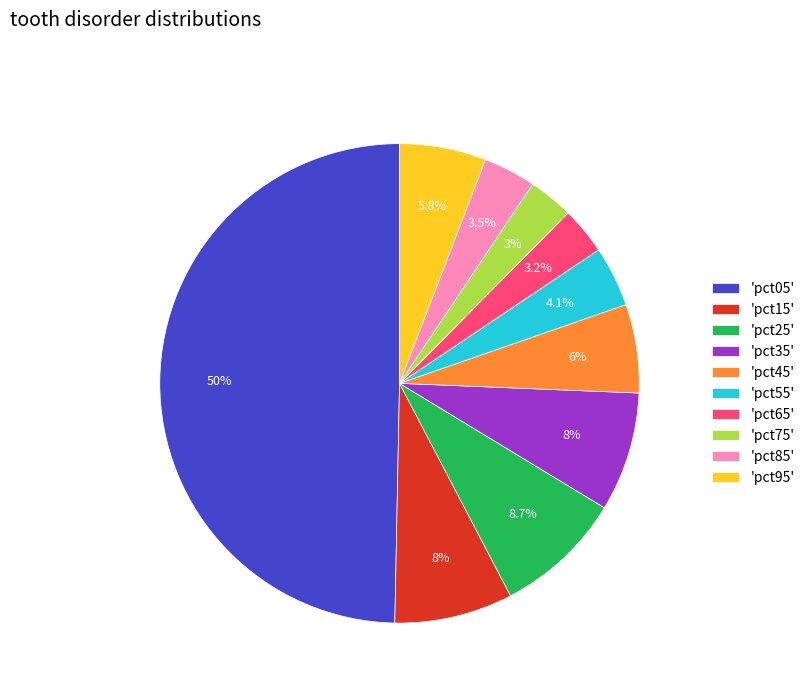

Which has a higher value, 'pct75' or 'pct35'?

'pct35'